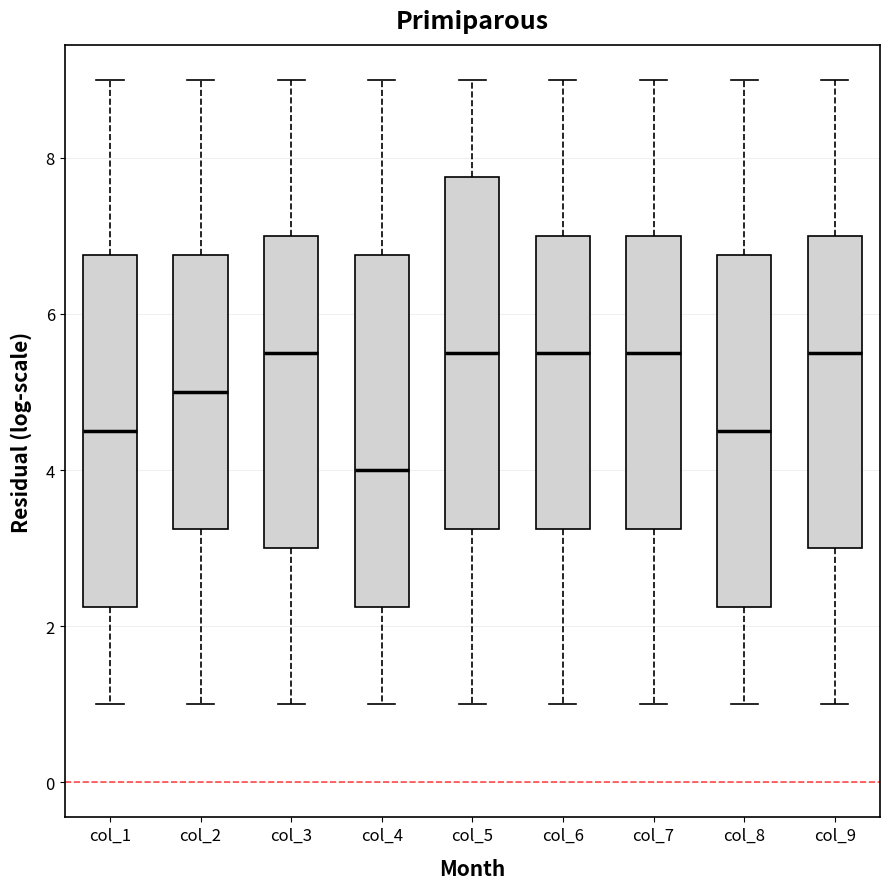

Where does the upper whisker of the box for col_7 end on the y-axis? The values are not printed on the chart, so give them approximately, as read against the axis.

9.0